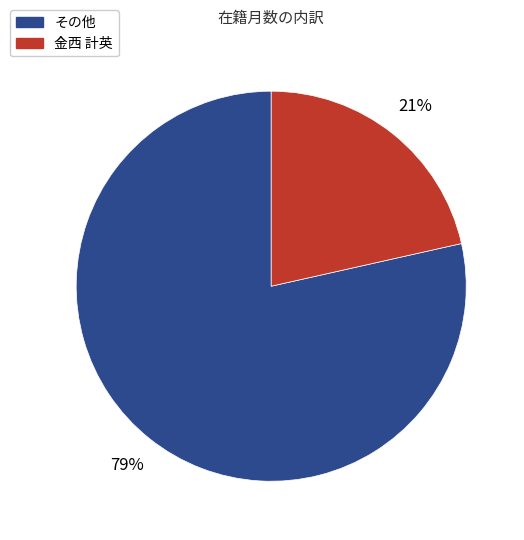

To the nearest percent, what is the average slice percentage?

50%